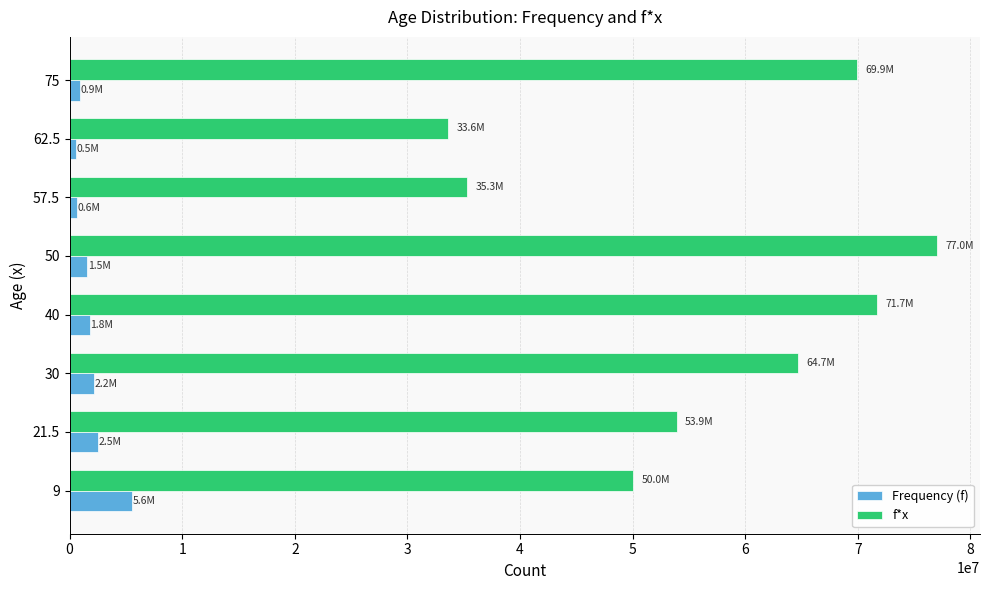

List the series in order of their peak value, highest first.

f*x, Frequency (f)